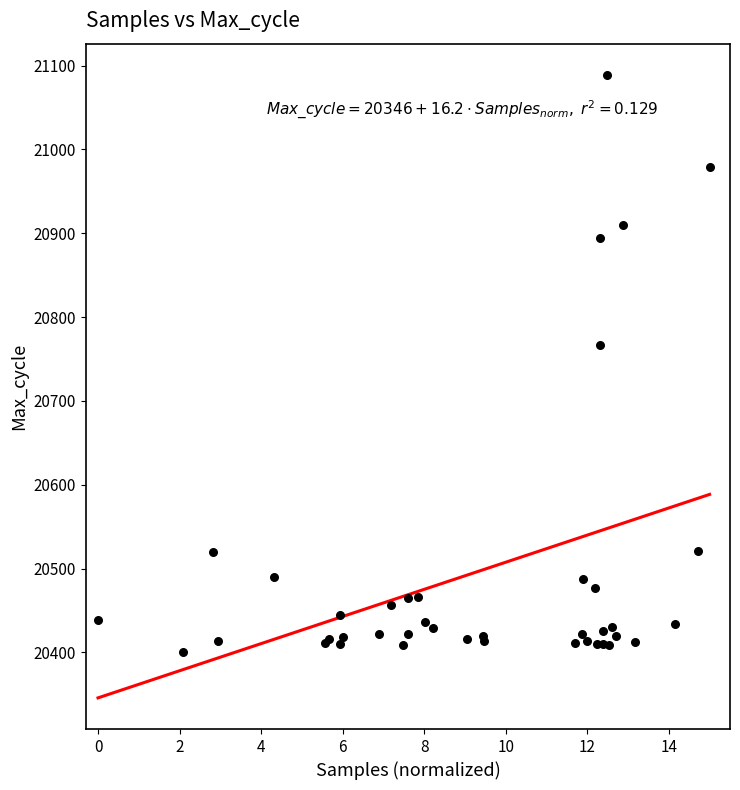

What Y value in the scatter plot is closest to 20744?

20767